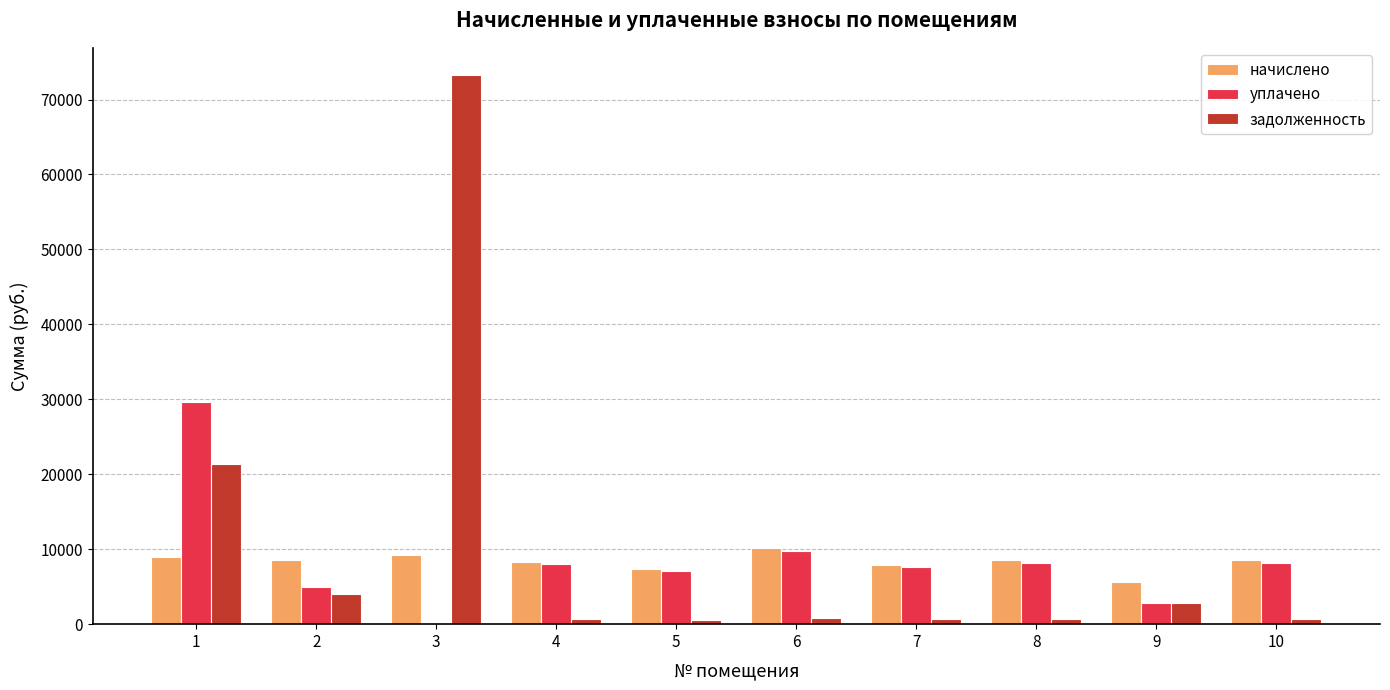

At which category is the sum across all series the highest?

3